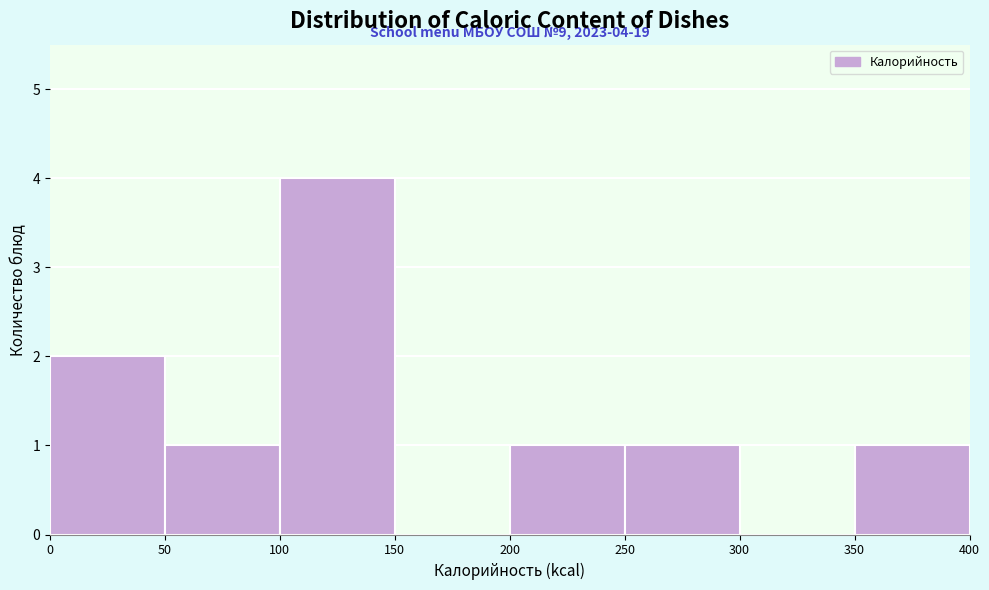

Which range on the x-axis has the tallest bar?

100 to 150